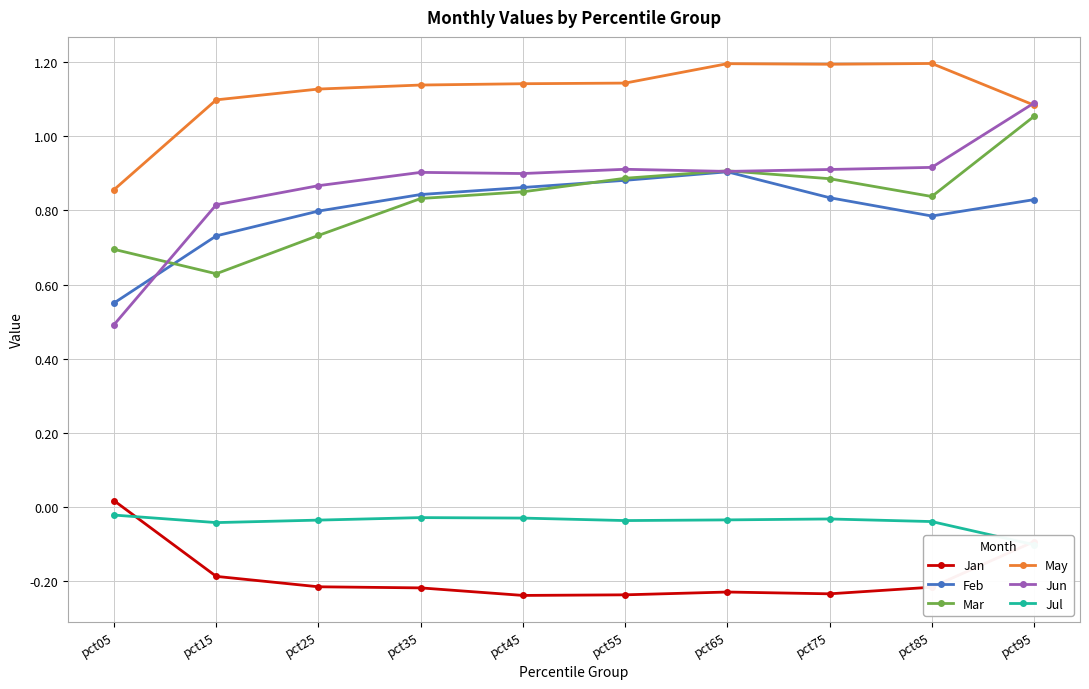

What is the total value across all series at pct85?

3.5